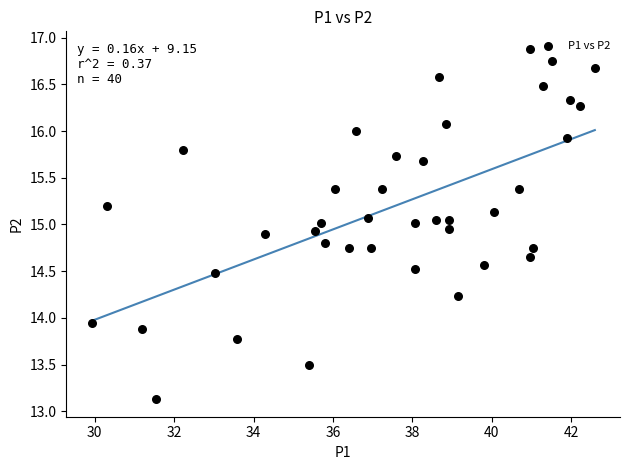

What is the range of X values (max minus min)?

12.7